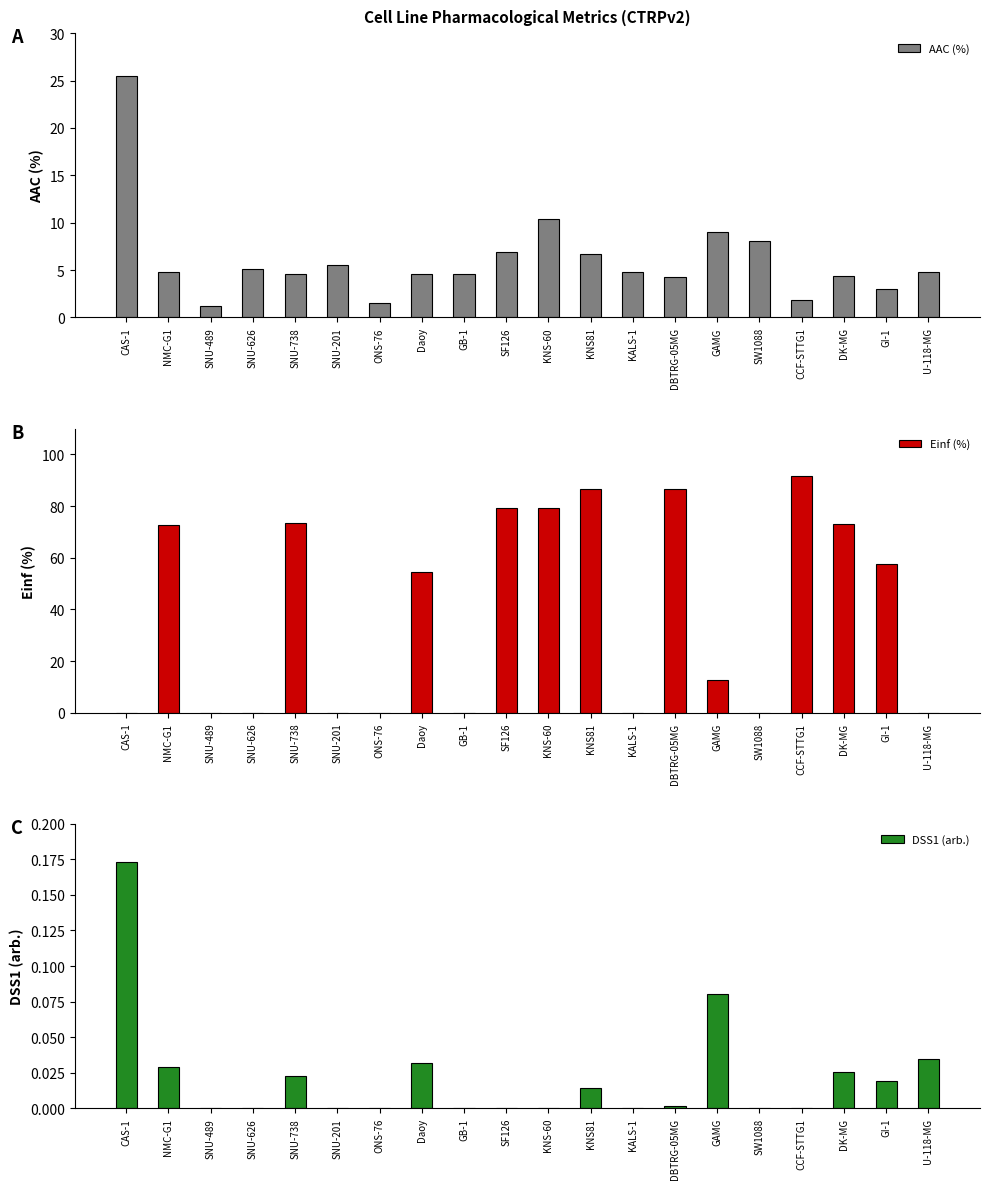

Which series has the largest total across all categories?

Einf (%)